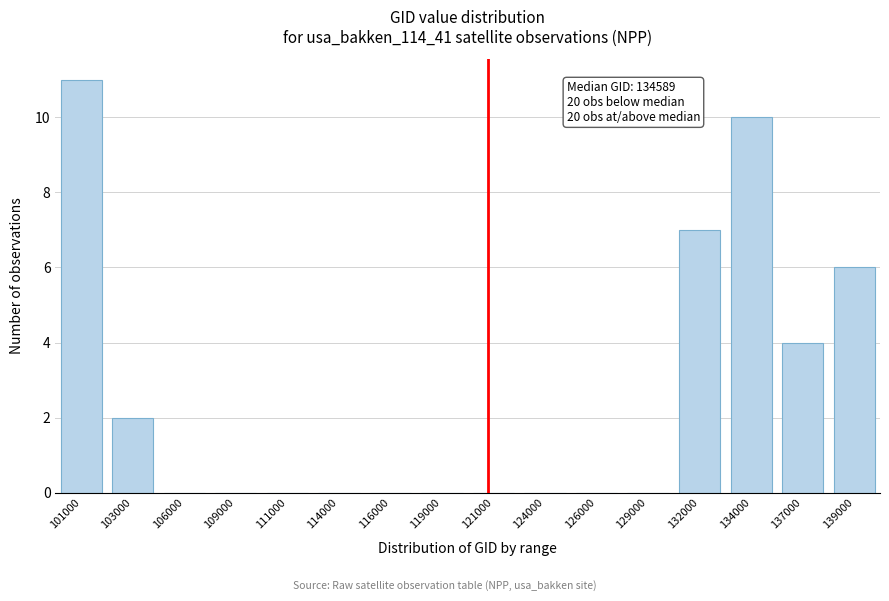

Reading left to right, transcribe all the data shown in this chart.

101000=11	103000=2	106000=0	109000=0	111000=0	114000=0	116000=0	119000=0	121000=0	124000=0	126000=0	129000=0	132000=7	134000=10	137000=4	139000=6